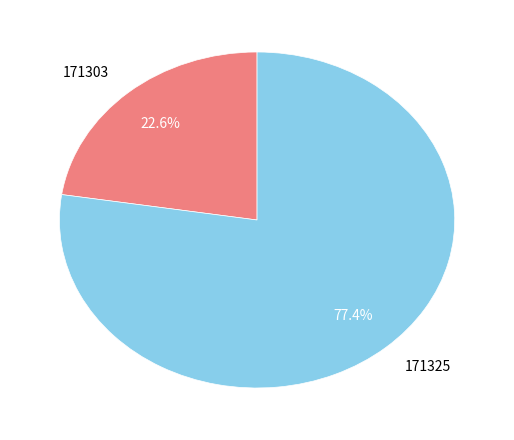

Rank the categories by value from lowest to highest.

171303, 171325